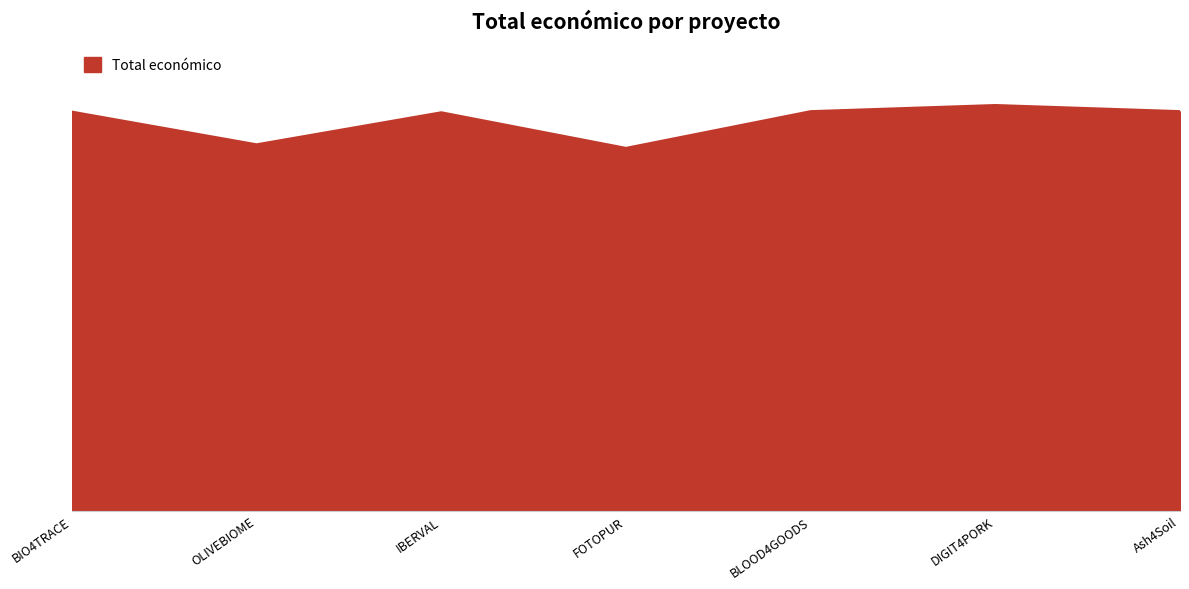

What is the value of the 1st point from the left?

599262